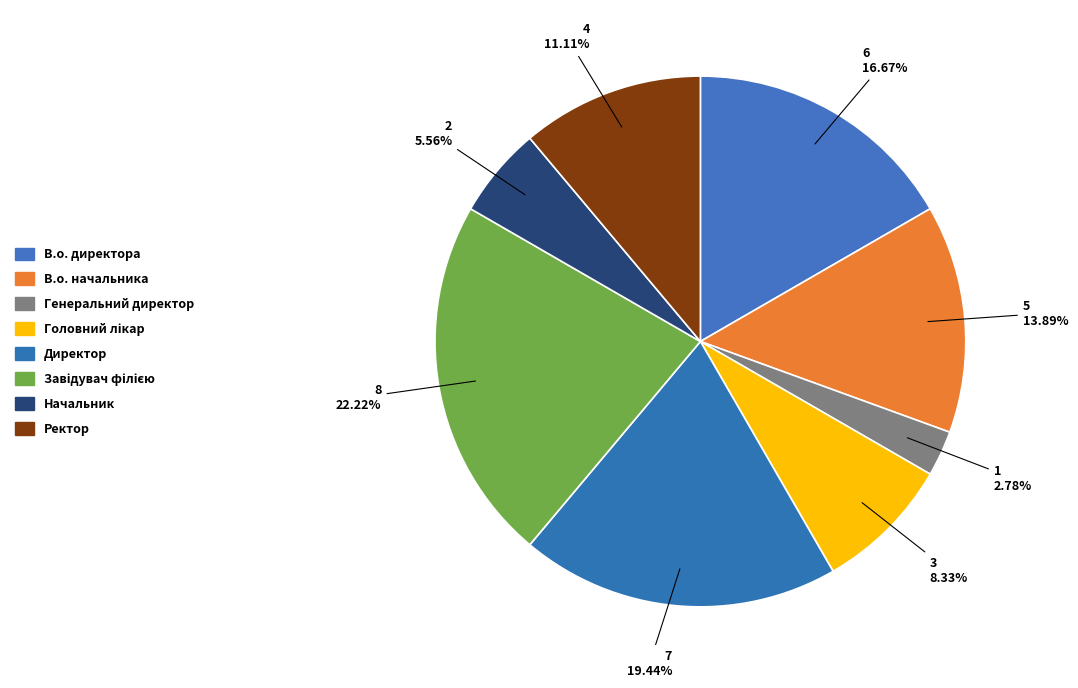

How many slices are in this pie chart?

8